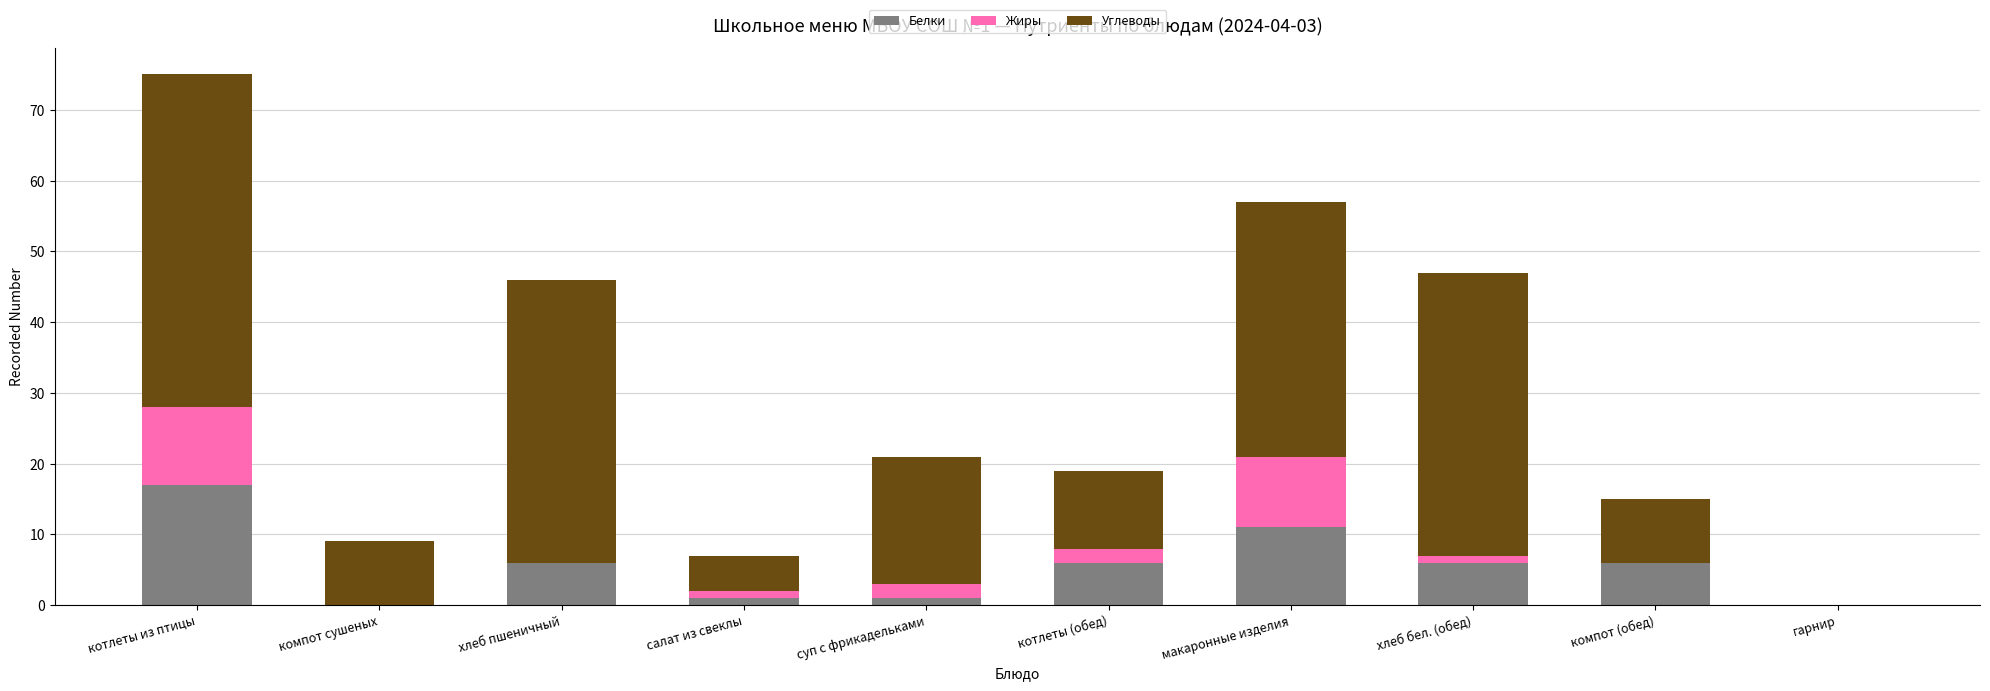

What is the total value across all series at котлеты из птицы?

75